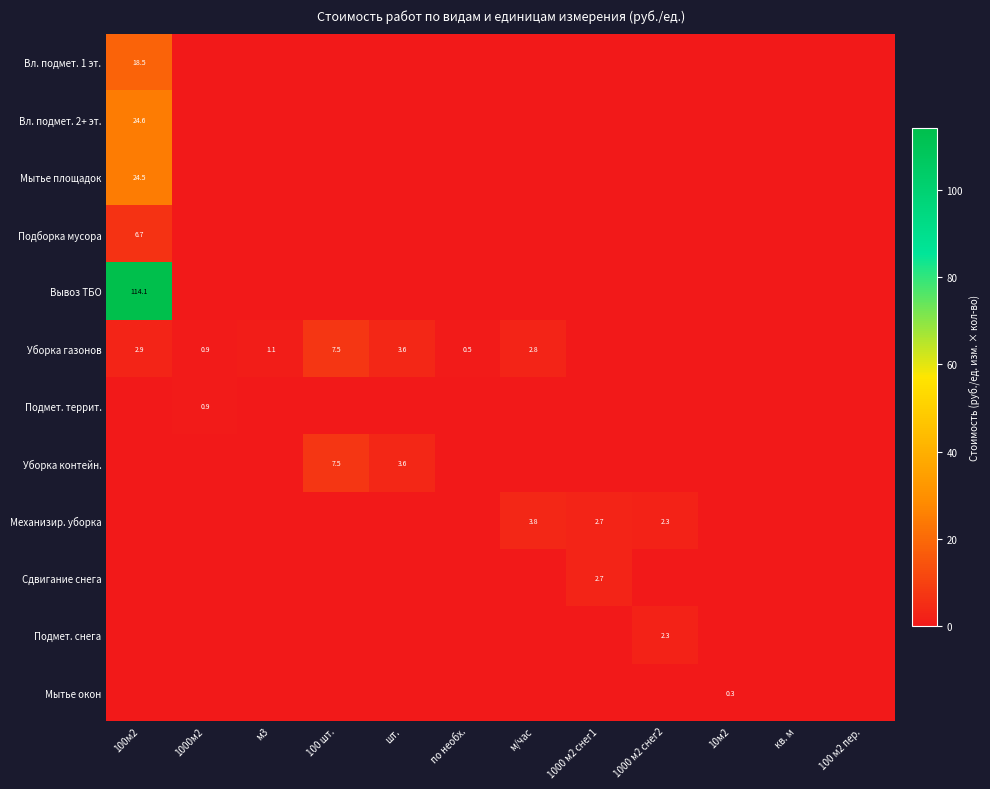

Is the value of Сдвигание снега at кв. м greater than the value of Подмет. террит. at 100 шт.?

No